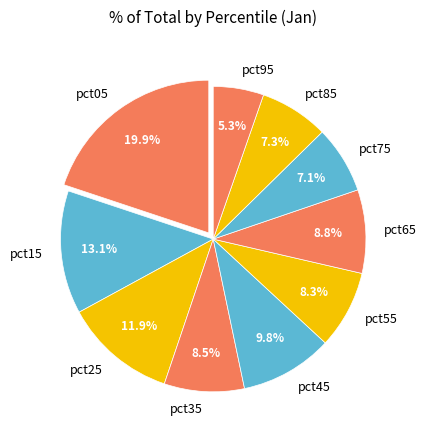

How many slices are in this pie chart?

10